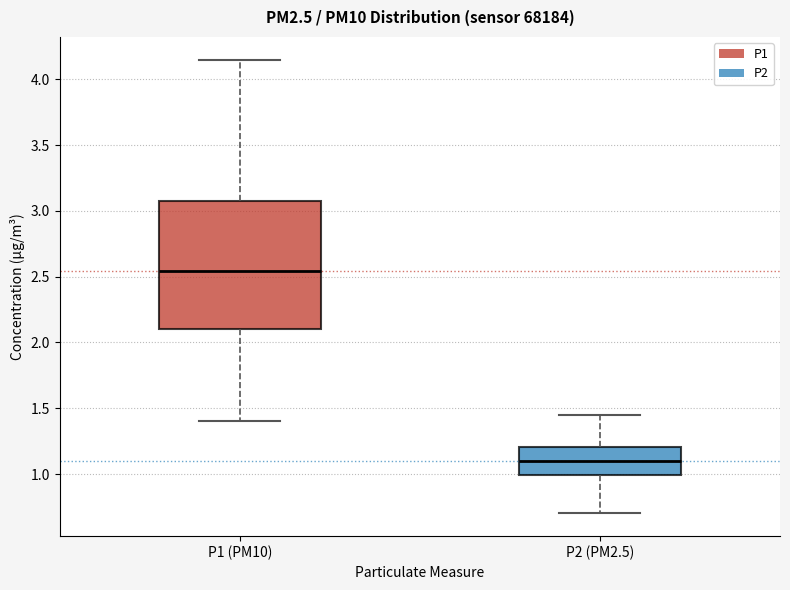

Reading left to right, transcribe this box plot: for each box, give where its median line is, the range the box spans, and where its two whiskers end, as read against the y-axis. The values are not printed on the chart, so give them approximately, as read against the axis.

P1 (PM10): median 2.55, box 2.10 to 3.10, whiskers 1.40 to 4.15
P2 (PM2.5): median 1.10, box 1.00 to 1.20, whiskers 0.70 to 1.45